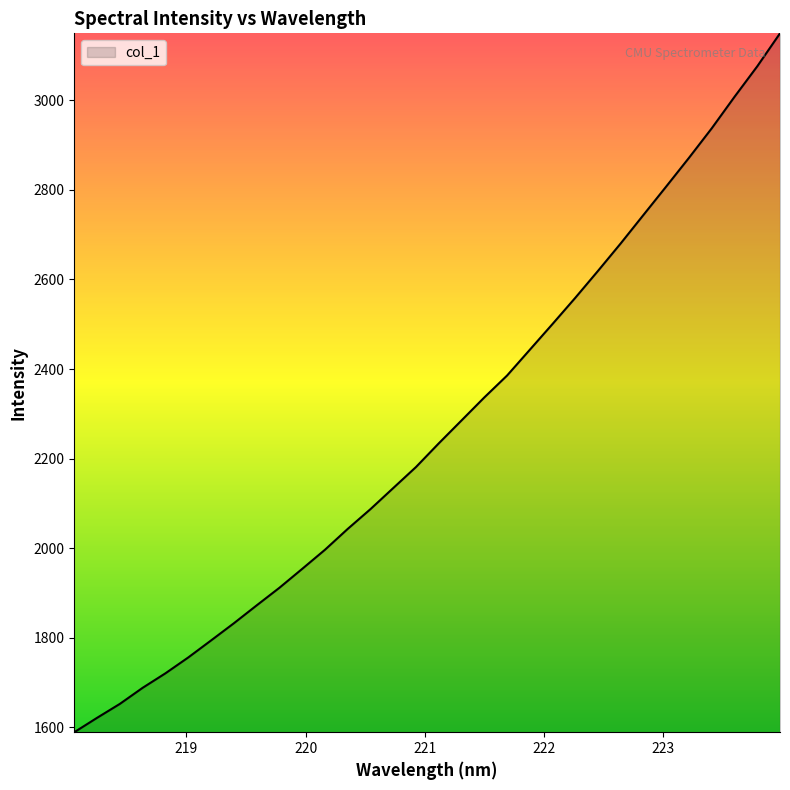

What is the maximum value shown in the chart?

3149.5